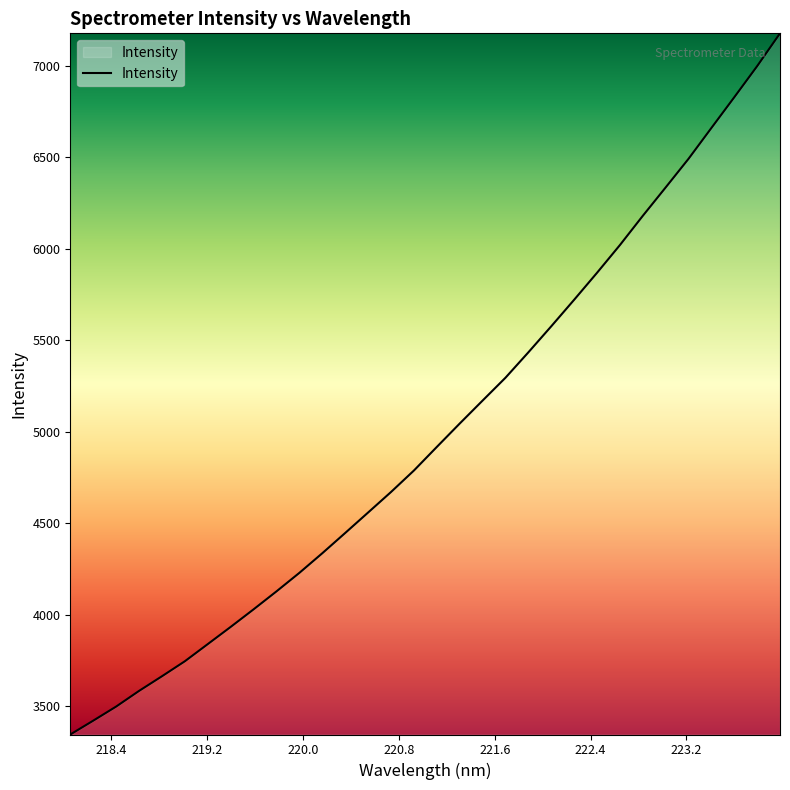

What is the maximum value shown in the chart?

7176.2